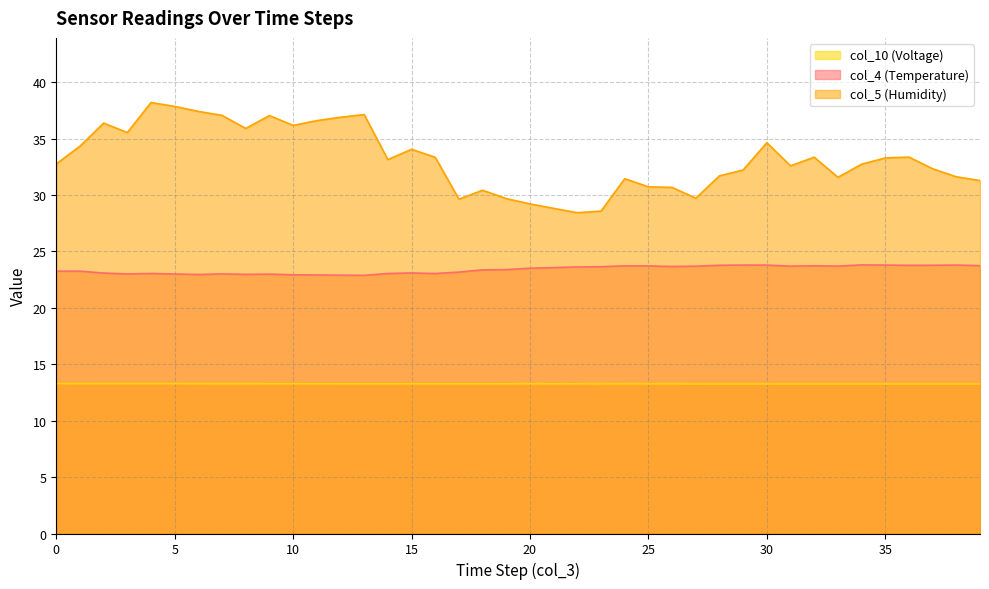

Between 7 and 33, which is larger?

7